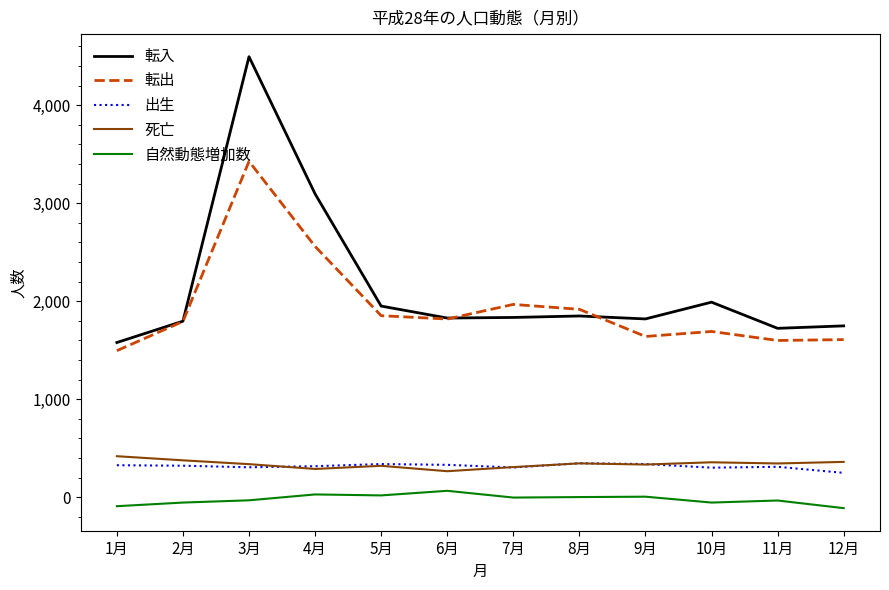

What is the lowest value of the 転出 series?

1495